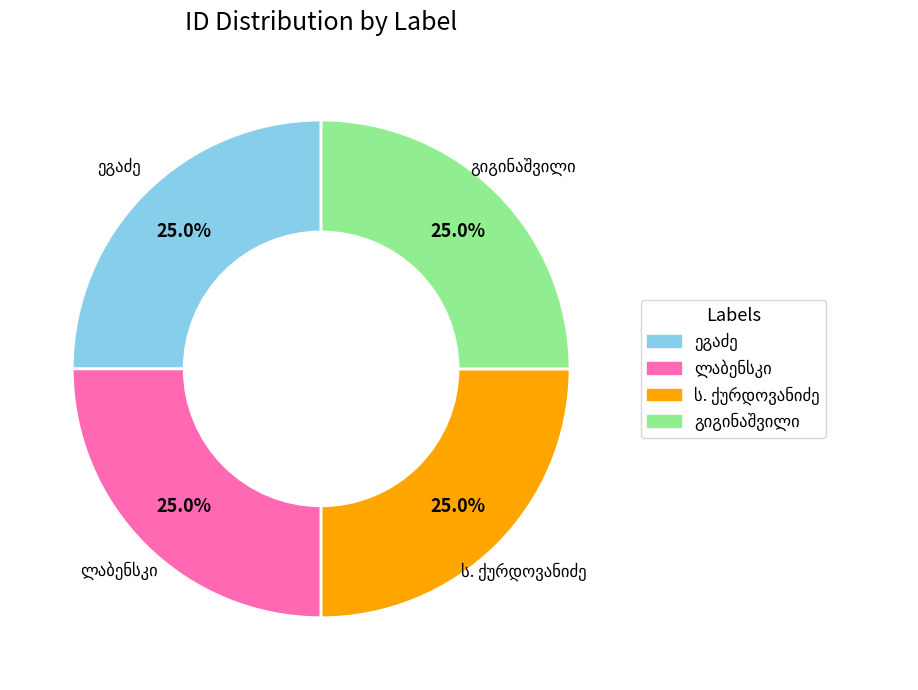

Does any single category account for the majority?

No